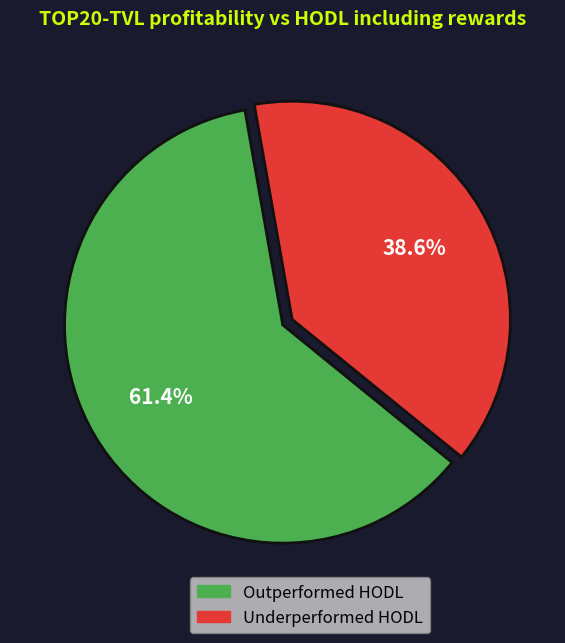

Count the number of slices in the pie.

2